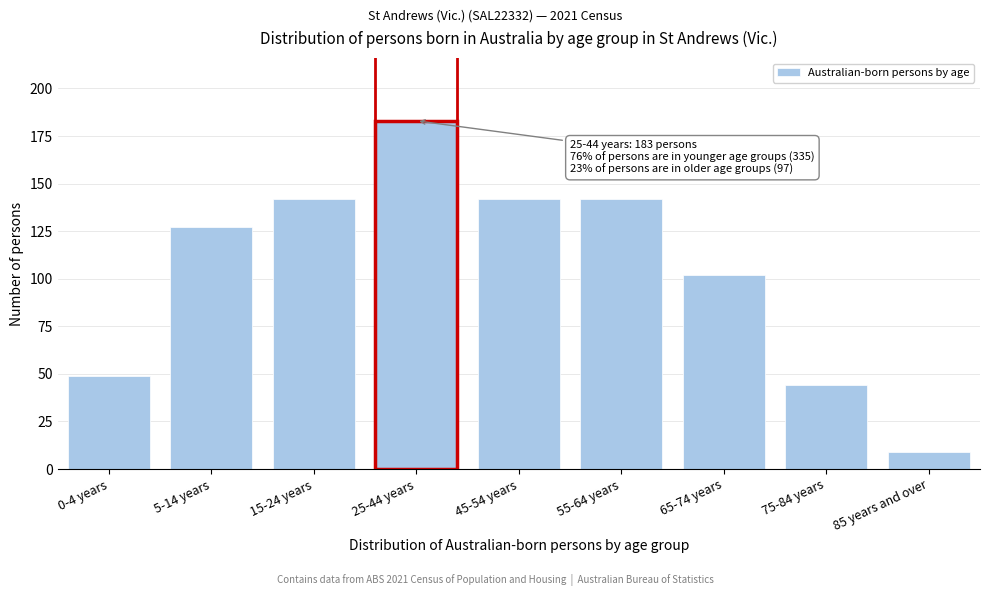

Reading right to left, list all the values displayed in this chart.

9	44	102	142	142	183	142	127	49